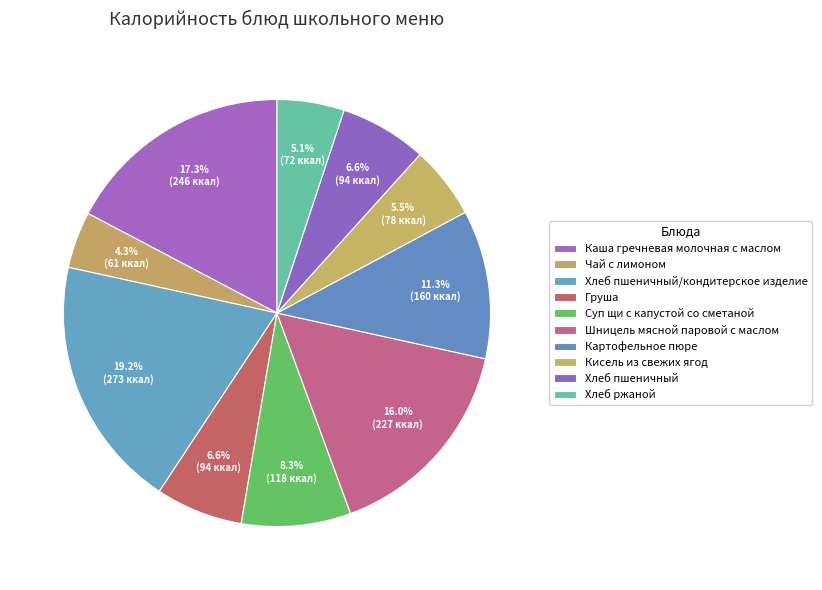

Does Суп щи с капустой со сметаной represent more than half of the total?

No